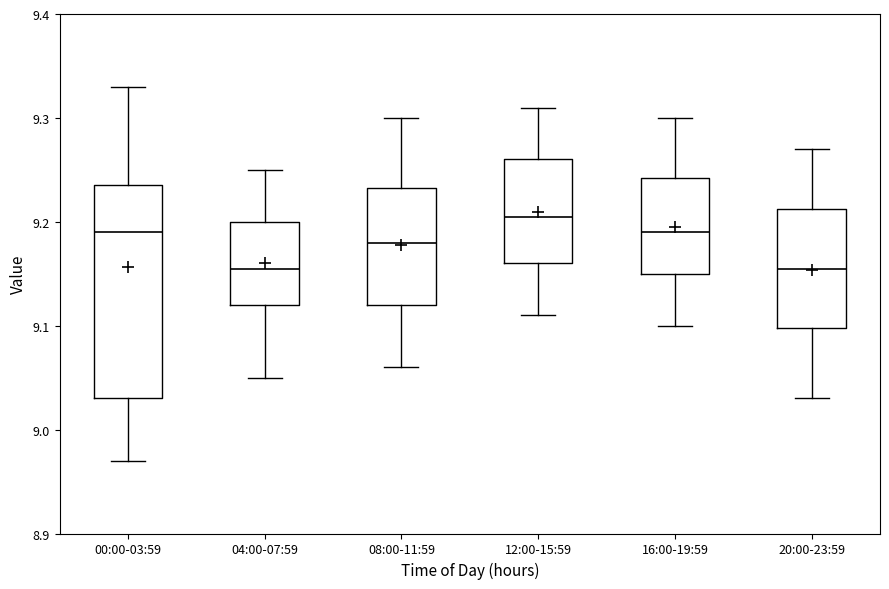

Reading left to right, transcribe this box plot: for each box, give where its median line is, the range the box spans, and where its two whiskers end, as read against the y-axis. The values are not printed on the chart, so give them approximately, as read against the axis.

00:00-03:59: median 9.19, box 9.03 to 9.24, whiskers 8.97 to 9.33
04:00-07:59: median 9.16, box 9.12 to 9.20, whiskers 9.05 to 9.25
08:00-11:59: median 9.18, box 9.12 to 9.23, whiskers 9.06 to 9.30
12:00-15:59: median 9.21, box 9.16 to 9.26, whiskers 9.11 to 9.31
16:00-19:59: median 9.19, box 9.15 to 9.24, whiskers 9.10 to 9.30
20:00-23:59: median 9.16, box 9.10 to 9.21, whiskers 9.03 to 9.27